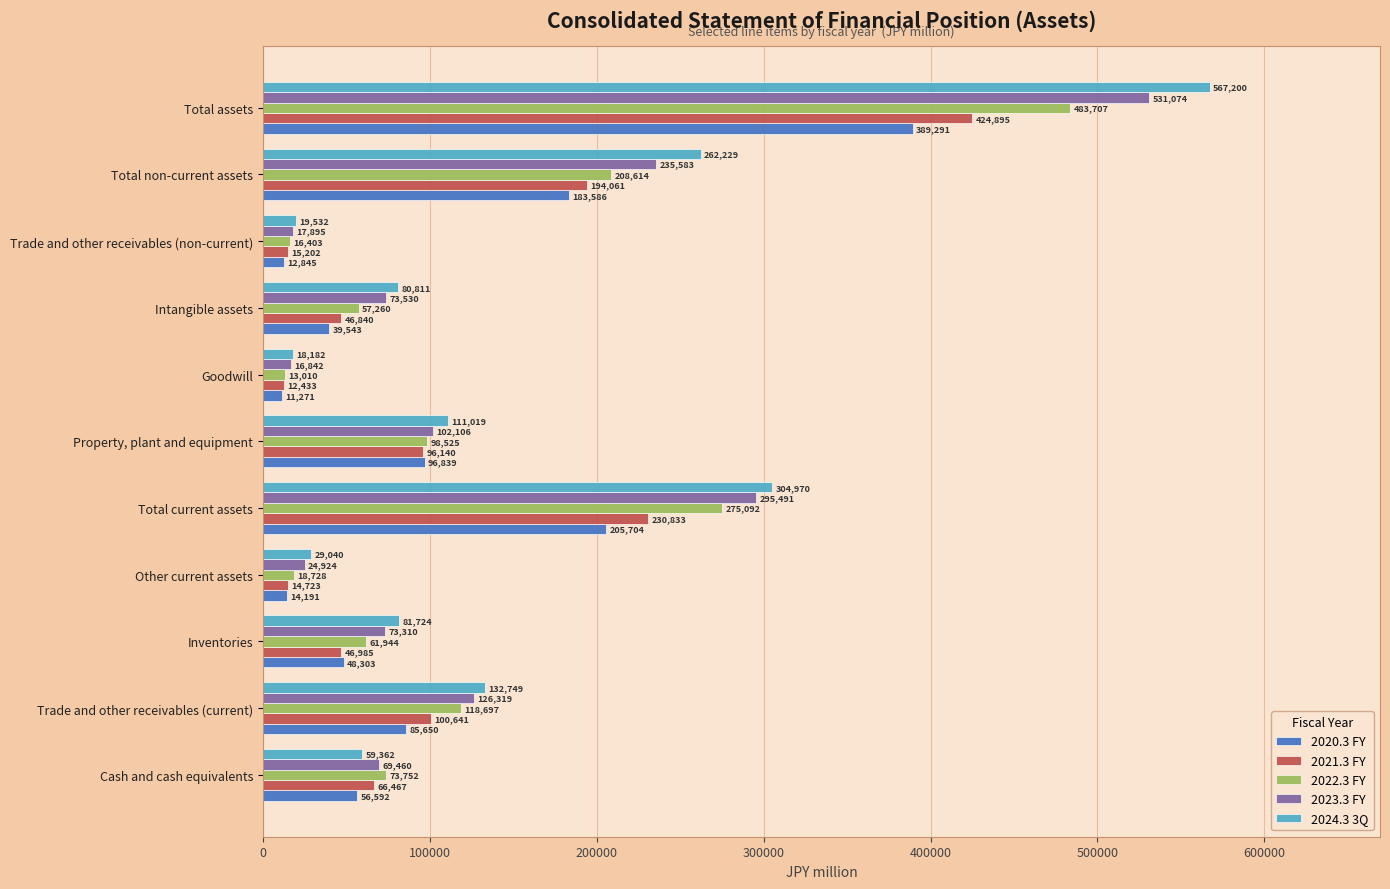

List the labels in order of 2022.3 FY value, largest first.

Total assets, Total current assets, Total non-current assets, Trade and other receivables (current), Property, plant and equipment, Cash and cash equivalents, Inventories, Intangible assets, Other current assets, Trade and other receivables (non-current), Goodwill